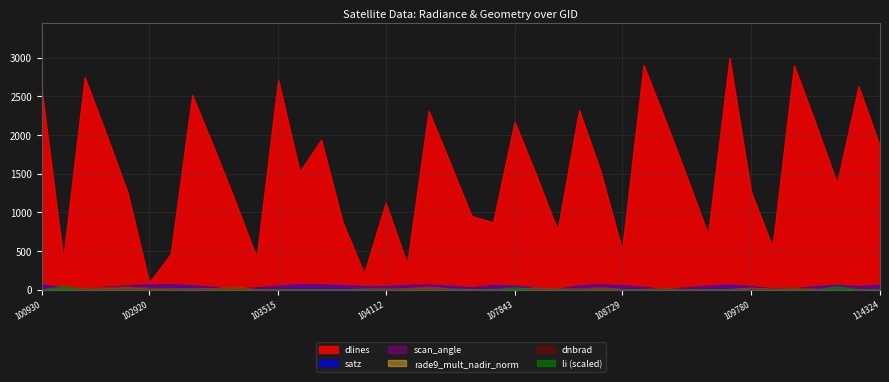

Reading left to right, what are all the values shown in this chart?

dnbrad: 100930=7.5	102551=10.7	102671=14.4	102792=34.1	102912=45.0	102920=27.1	103032=20.1	103040=7.3	103160=21.2	103279=34.7	103397=5.0	103515=5.3	103524=2.0	103634=4.0	103643=2.0	103761=9.8	104112=16.4	104229=22.5	104236=39.4	104355=8.0	104472=4.8	107659=8.2	107843=8.5	108015=23.3	108193=8.7	108542=15.6	108715=35.9	108729=3.4	108899=7.4	109072=12.5	109244=7.8	109422=6.9	109595=4.0	109780=20.5	109954=12.4	110127=31.3	110299=9.6	110472=8.8	114210=8.6	114324=4.8
satz: 100930=66.1	102551=26.5	102671=5.7	102792=35.5	102912=55.0	102920=66.1	103032=67.2	103040=54.3	103160=35.2	103279=5.7	103397=26.7	103515=49.6	103524=69.1	103634=63.7	103643=58.8	103761=42.6	104112=43.1	104229=59.7	104236=62.7	104355=48.9	104472=26.4	107659=59.8	107843=48.8	108015=26.2	108193=6.0	108542=55.2	108715=67.3	108729=54.1	108899=34.9	109072=5.2	109244=27.1	109422=49.8	109595=63.8	109780=42.3	109954=16.0	110127=17.1	110299=43.5	110472=59.9	114210=43.7	114324=60.0
scan_angle: 100930=54.1	102551=23.3	102671=5.1	102792=31.0	102912=46.5	102920=54.1	103032=54.7	103040=46.0	103160=30.7	103279=5.0	103397=23.5	103515=42.4	103524=55.8	103634=52.6	103643=49.3	103761=36.8	104112=37.2	104229=49.9	104236=51.9	104355=41.9	104472=23.2	107659=49.9	107843=41.8	108015=23.0	108193=5.3	108542=46.6	108715=54.8	108729=45.8	108899=30.4	109072=4.6	109244=23.8	109422=42.5	109595=52.6	109780=36.6	109954=14.1	110127=15.1	110299=37.5	110472=50.0	114210=37.7	114324=50.1
rade9_mult_nadir_norm: 100930=6.0	102551=11.8	102671=13.9	102792=29.4	102912=37.6	102920=21.5	103032=17.6	103040=10.0	103160=18.9	103279=34.7	103397=3.9	103515=4.3	103524=1.8	103634=4.1	103643=2.3	103761=10.8	104112=13.4	104229=19.1	104236=37.1	104355=10.2	104472=5.4	107659=7.0	107843=10.8	108015=25.7	108193=8.4	108542=13.0	108715=31.4	108729=4.7	108899=6.5	109072=12.5	109244=6.1	109422=5.6	109595=4.1	109780=22.6	109954=10.1	110127=25.4	110299=7.9	110472=7.5	114210=7.0	114324=4.0
dlines: 100930=2585.0	102551=401.0	102671=2748.0	102792=2013.0	102912=1252.0	102920=91.0	103032=463.0	103040=2518.0	103160=1844.0	103279=1143.0	103397=415.0	103515=2718.0	103524=1527.0	103634=1939.0	103643=874.0	103761=208.0	104112=1123.0	104229=334.0	104236=2311.0	104355=1637.0	104472=952.0	107659=871.0	107843=2172.0	108015=1485.0	108193=771.0	108542=2322.0	108715=1530.0	108729=513.0	108899=2906.0	109072=2201.0	109244=1469.0	109422=712.0	109595=3000.0	109780=1267.0	109954=553.0	110127=2902.0	110299=2152.0	110472=1376.0	114210=2630.0	114324=1852.0
li: 100930=0.0	102551=0.0	102671=0.0	102792=0.0	102912=0.0	102920=0.0	103032=0.0	103040=0.0	103160=0.0	103279=0.0	103397=0.0	103515=0.0	103524=0.0	103634=0.0	103643=0.0	103761=0.0	104112=0.0	104229=0.0	104236=0.0	104355=0.0	104472=0.0	107659=0.0	107843=0.0	108015=0.0	108193=0.0	108542=0.0	108715=0.0	108729=0.0	108899=0.0	109072=0.0	109244=0.0	109422=0.0	109595=0.0	109780=0.0	109954=0.0	110127=0.0	110299=0.0	110472=0.0	114210=0.0	114324=0.0